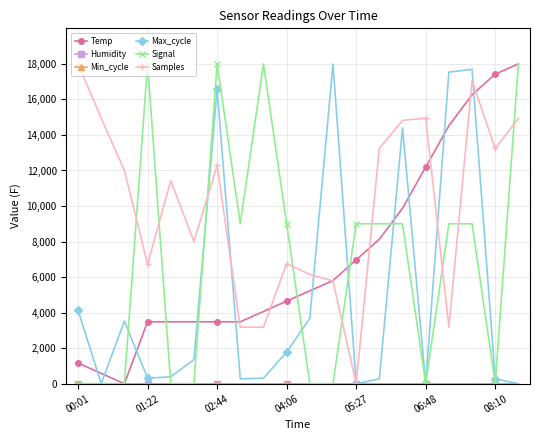

What are all the series names shown in the legend?

Temp, Humidity, Min_cycle, Max_cycle, Signal, Samples